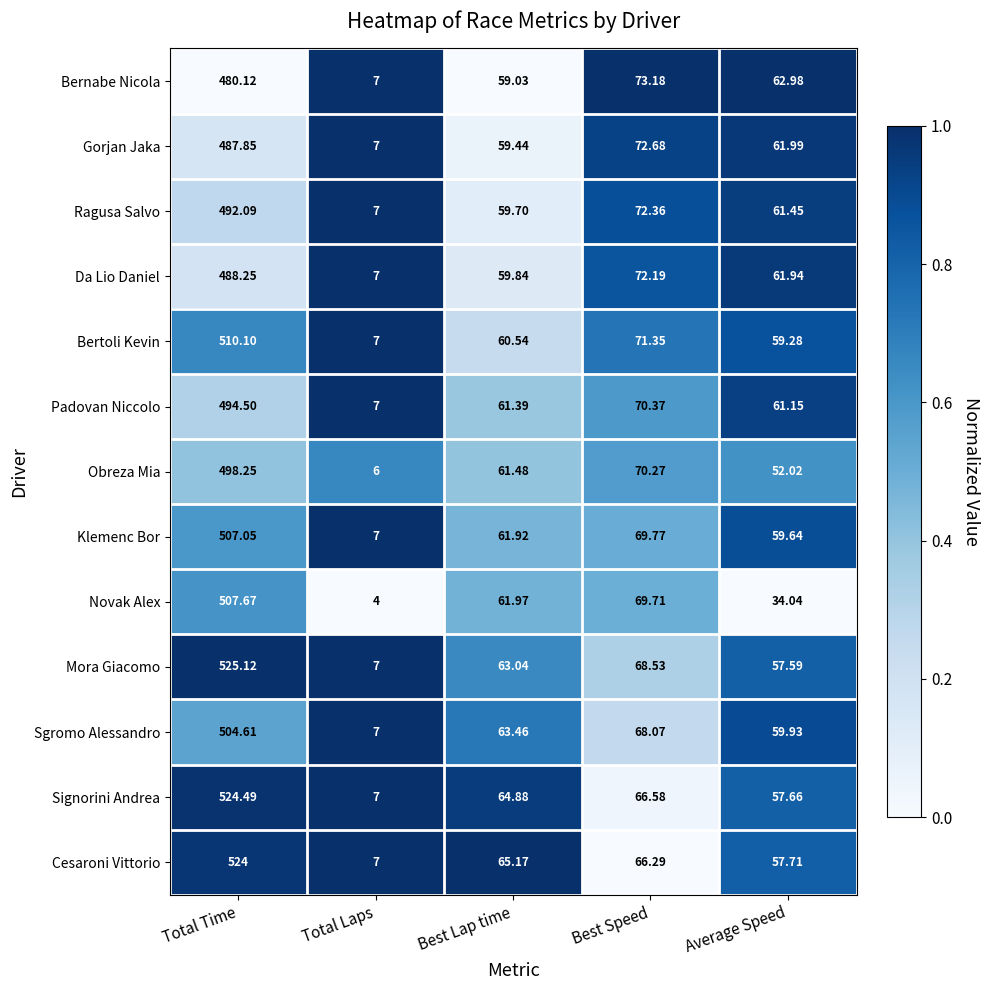

At which label is Ragusa Salvo closest to 249?

Best Speed